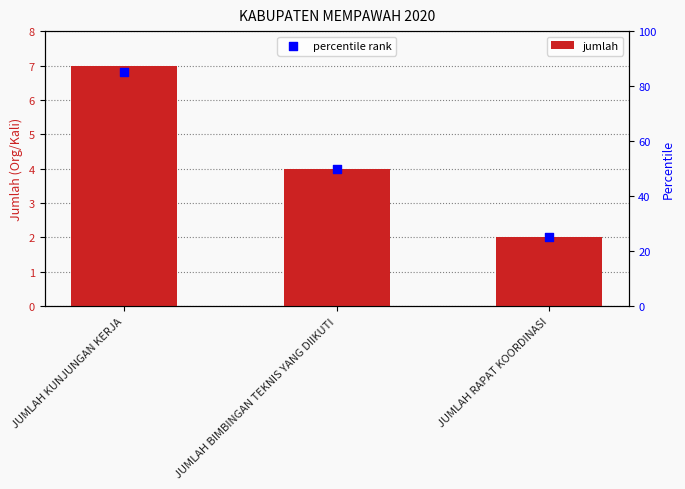

Which series has the widest spread of Y values?

percentile rank